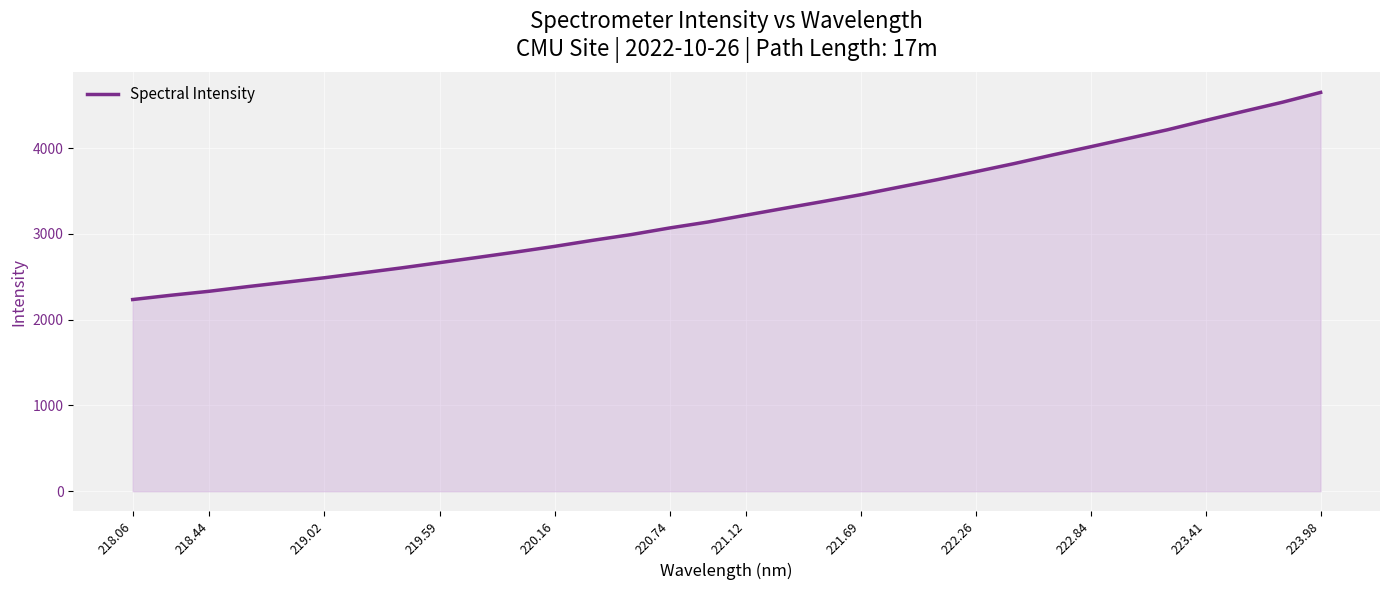

What is the greatest value displayed?

4648.6